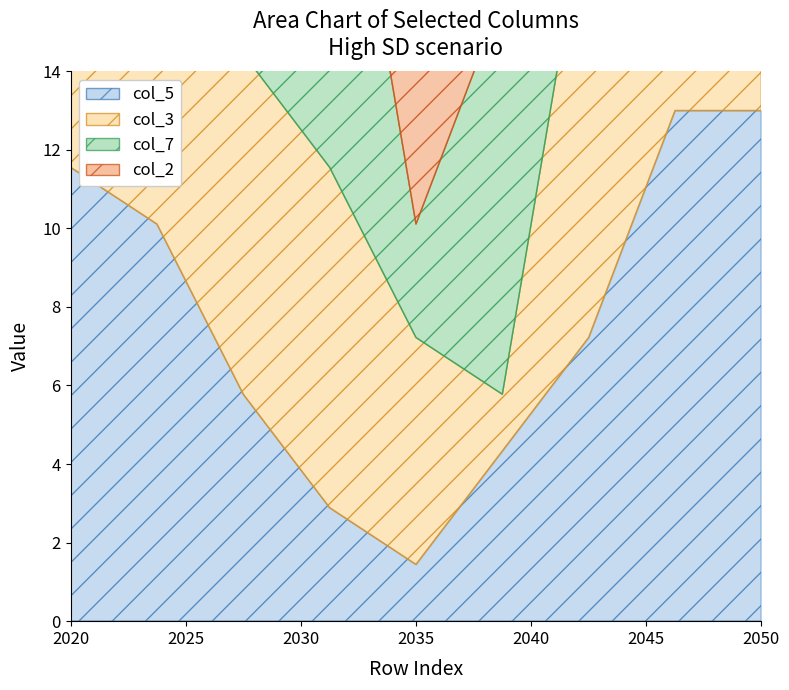

True or false: col_7 has more than 2 interior local peaks.

True